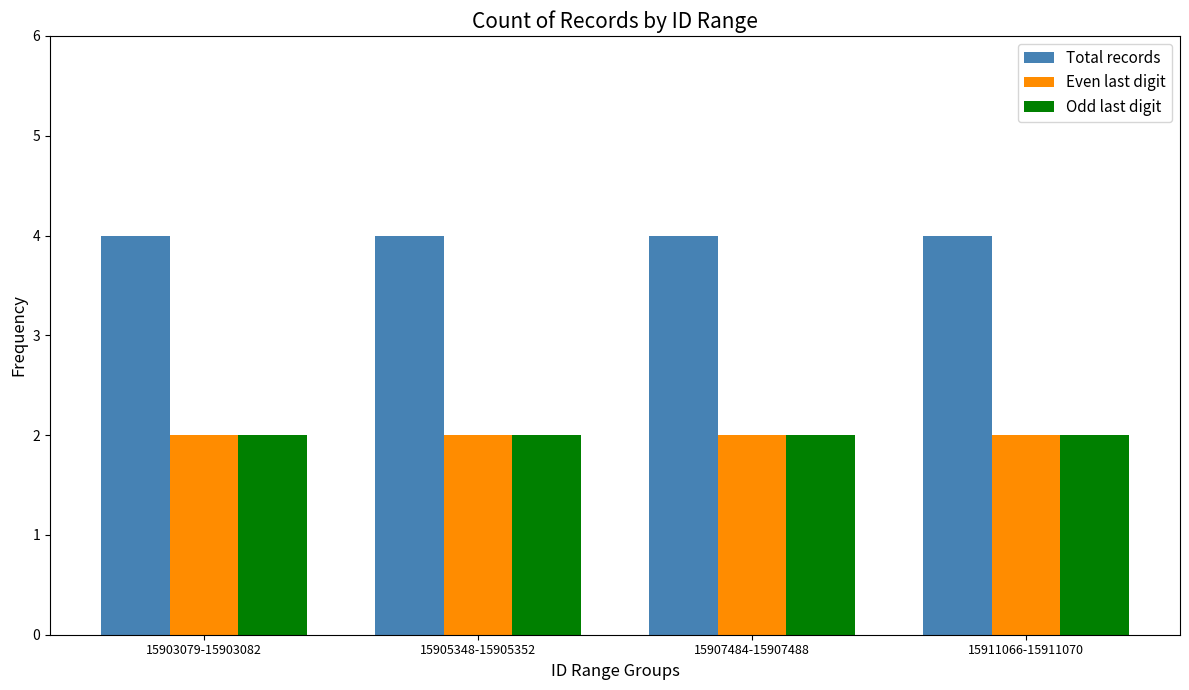

The Odd last digit series shows 2 at 15911066-15911070. True or false?

True